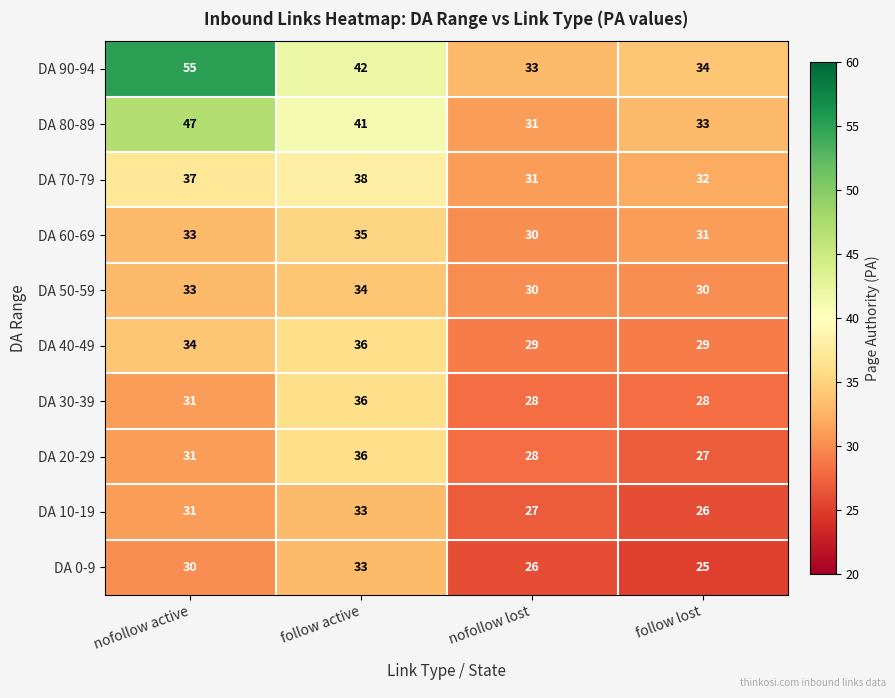

At which category is the sum across all series the highest?

follow active